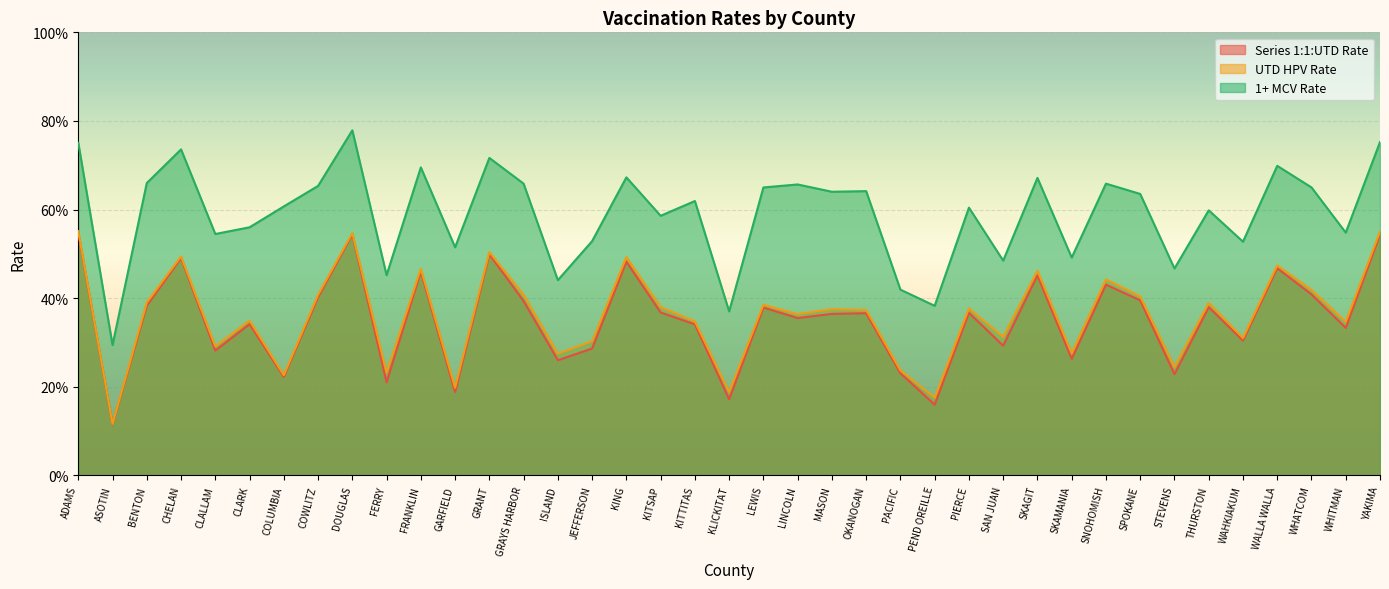

Is the value of 1+ MCV Rate at FRANKLIN greater than the value of Series 1:1:UTD Rate at GARFIELD?

Yes